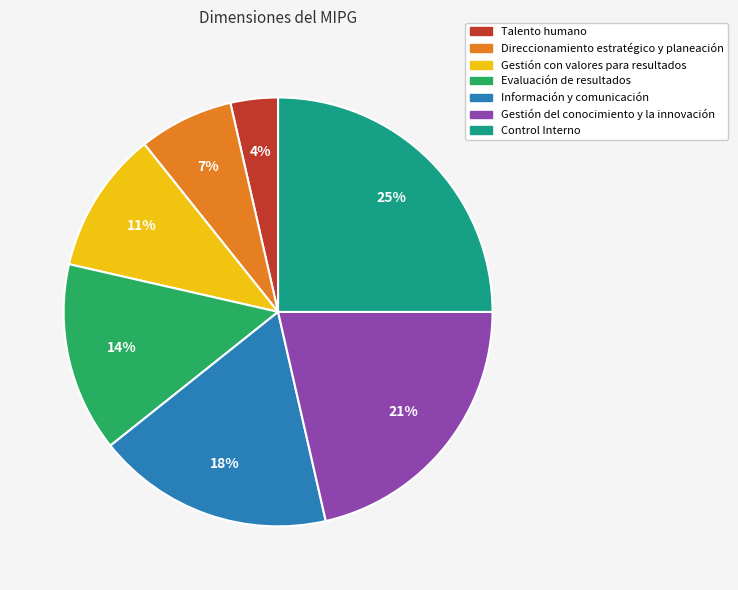

How many segments does this pie chart have?

7